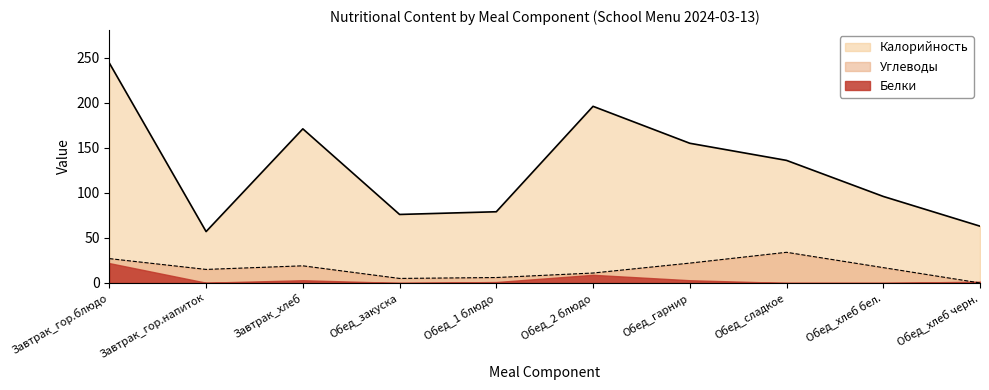

Is the value of Углеводы at Обед_хлеб бел. greater than the value of Калорийность at Обед_гарнир?

No